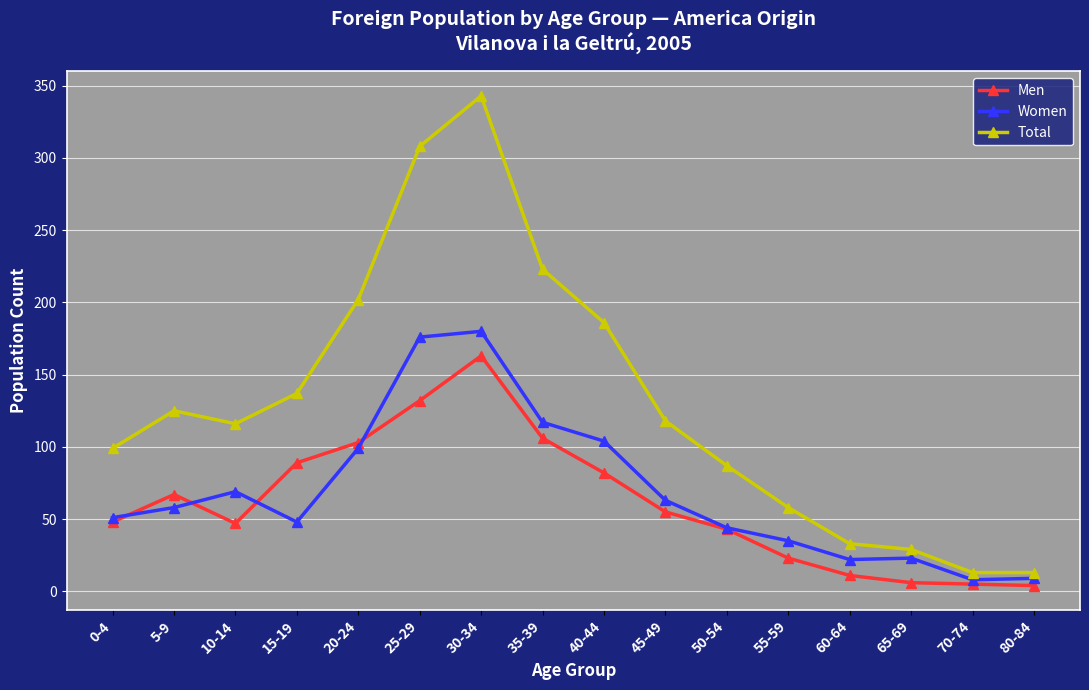

True or false: Women has a value of 22 at 60-64.

True